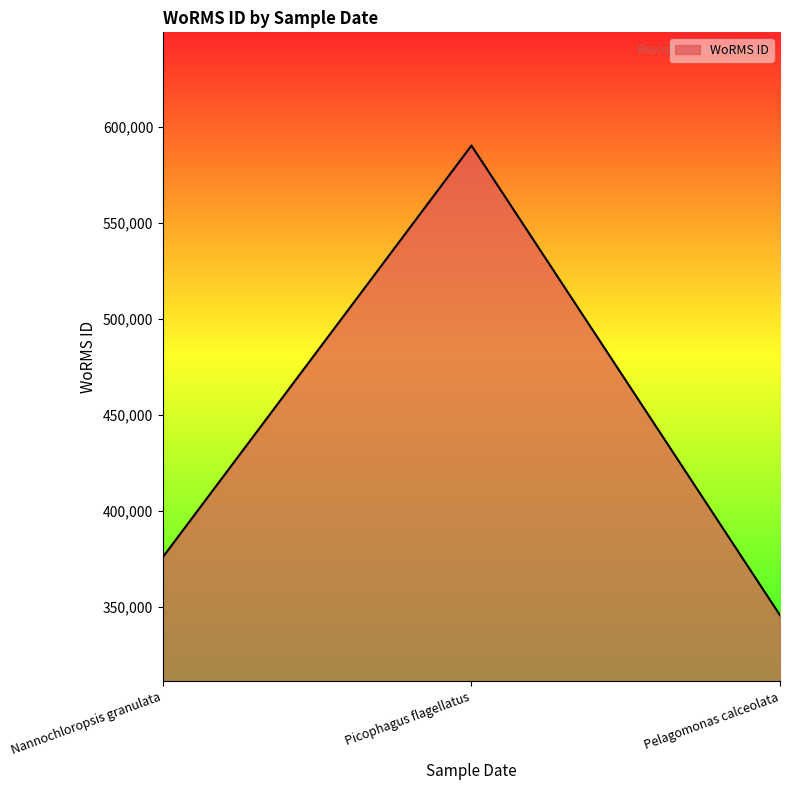

List the labels in order of value, smallest first.

Pelagomonas calceolata, Nannochloropsis granulata, Picophagus flagellatus